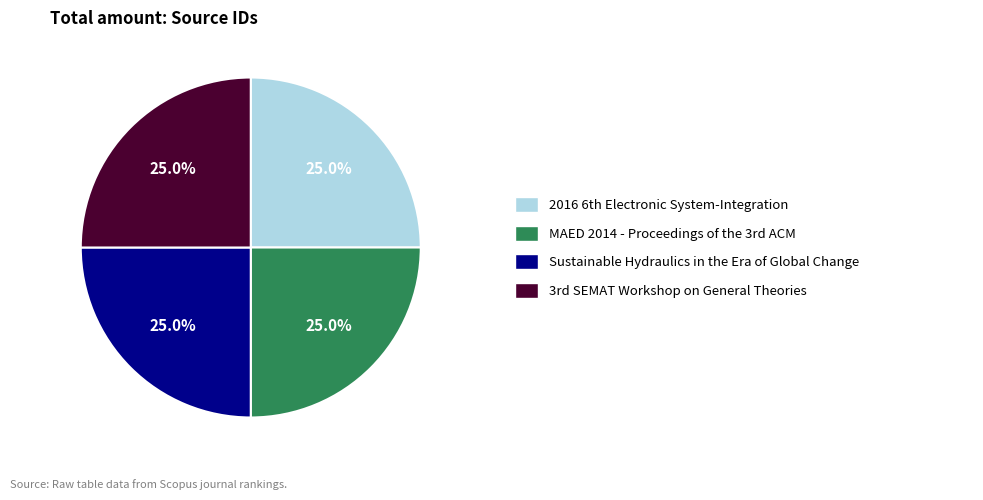

Count the number of slices in the pie.

4